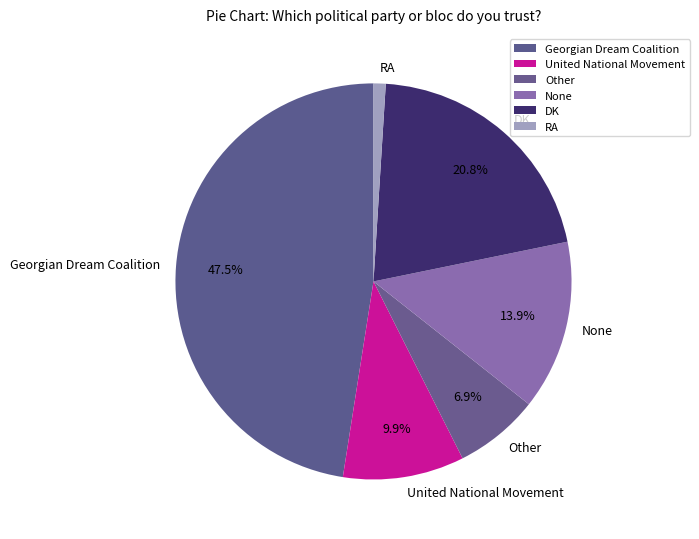

Which has a higher value, RA or DK?

DK